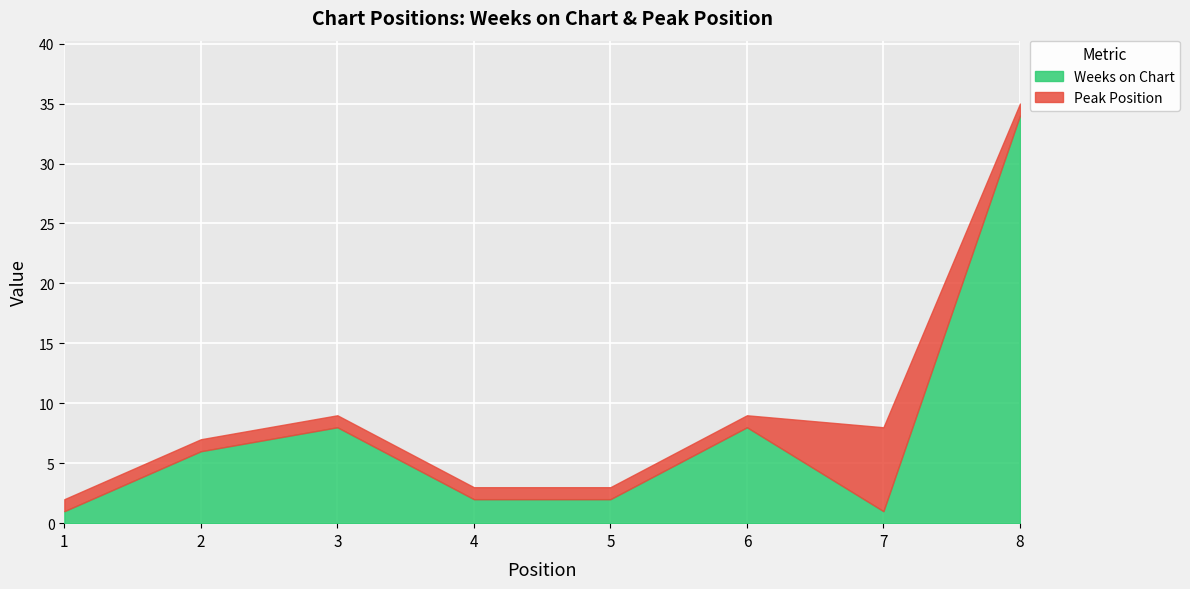

What are all the series names shown in the legend?

Weeks on Chart, Peak Position